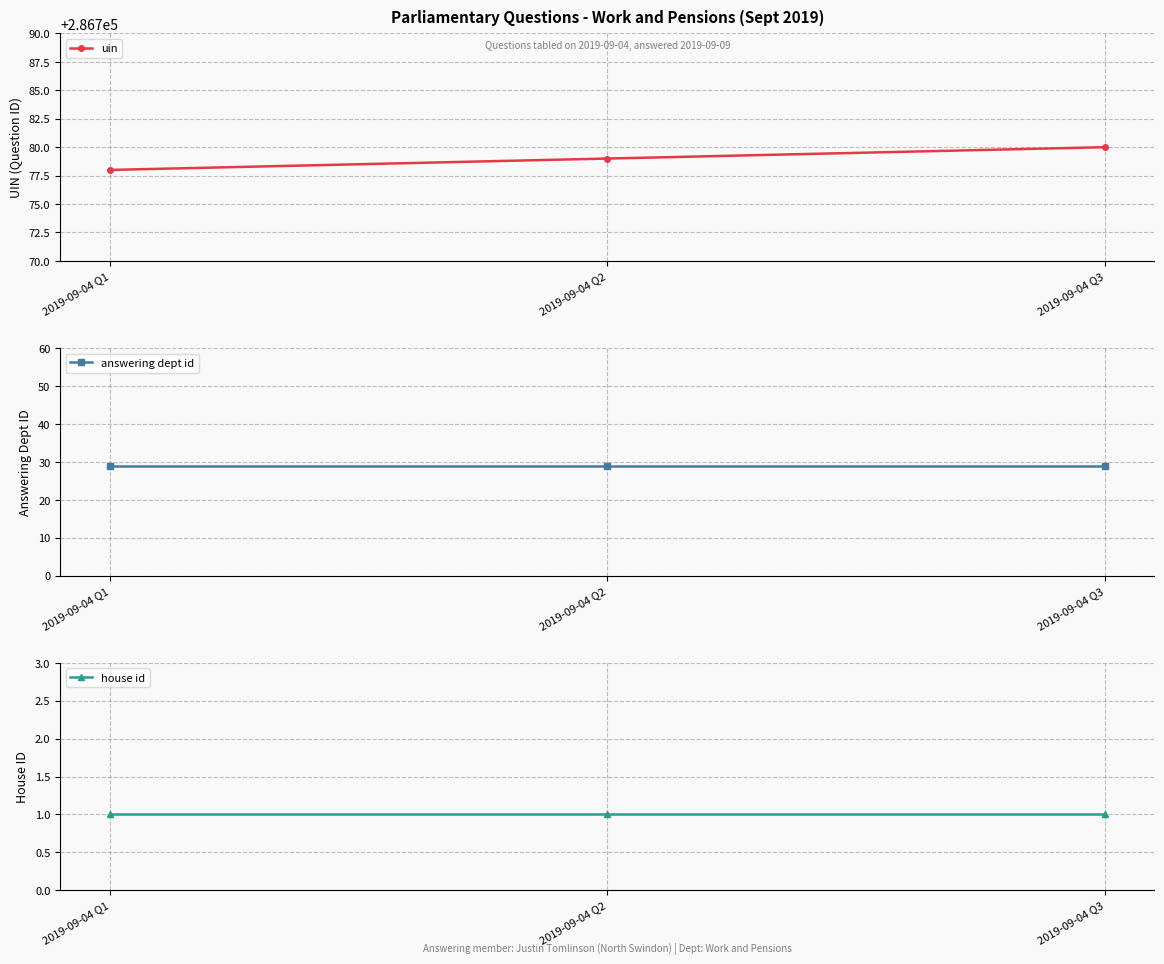

Which series has the largest total across all categories?

uin